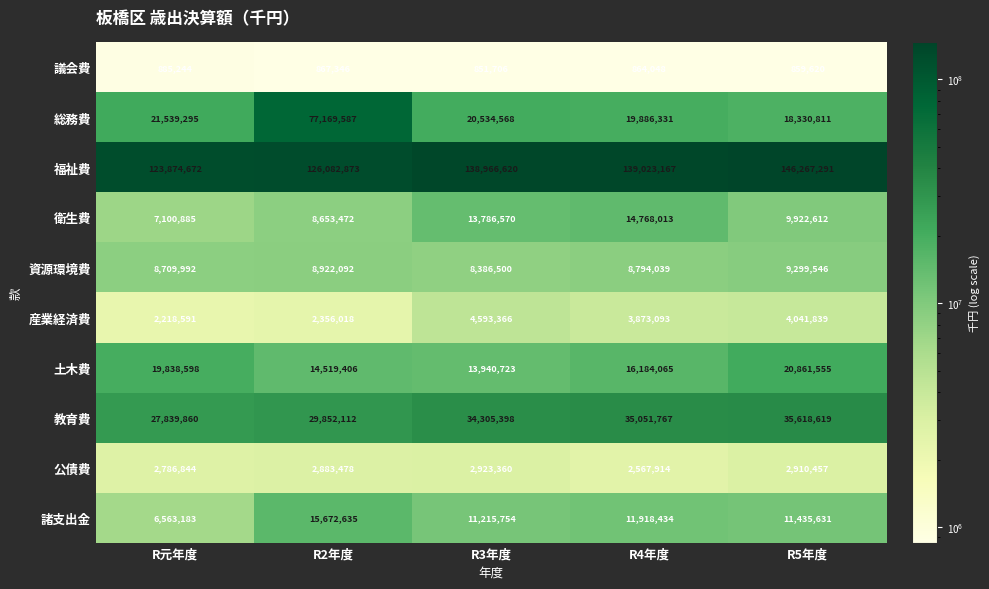

At how many categories does at least one series exceed 73335552?

5